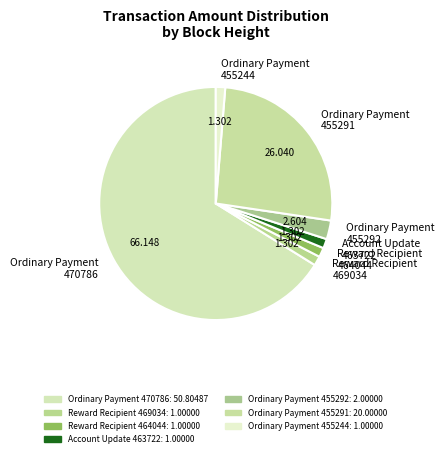

Combined, do Ordinary Payment 470786 and Ordinary Payment 455292 account for over 50%?

Yes